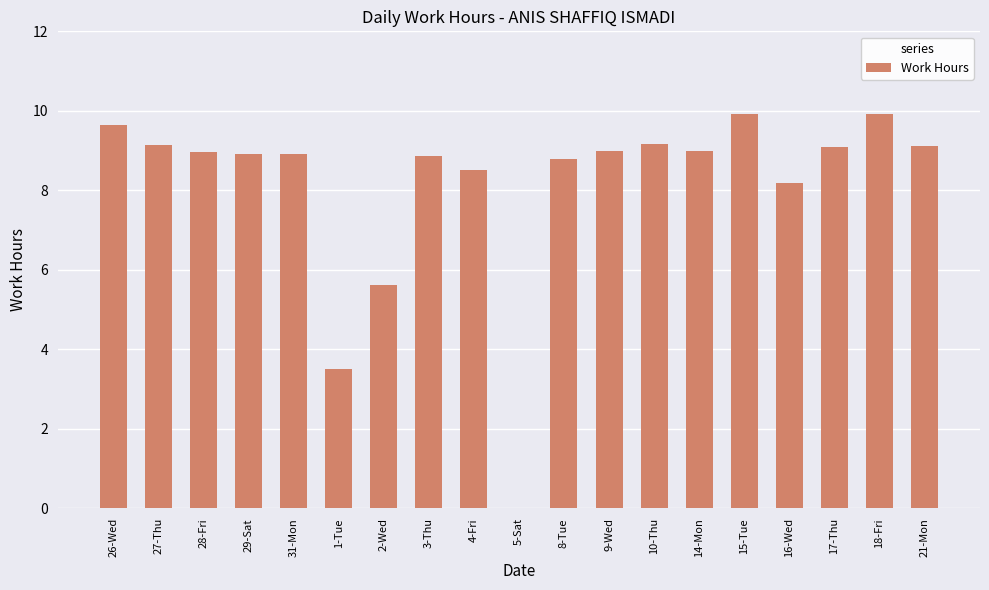

What is the sum of all values?

154.3